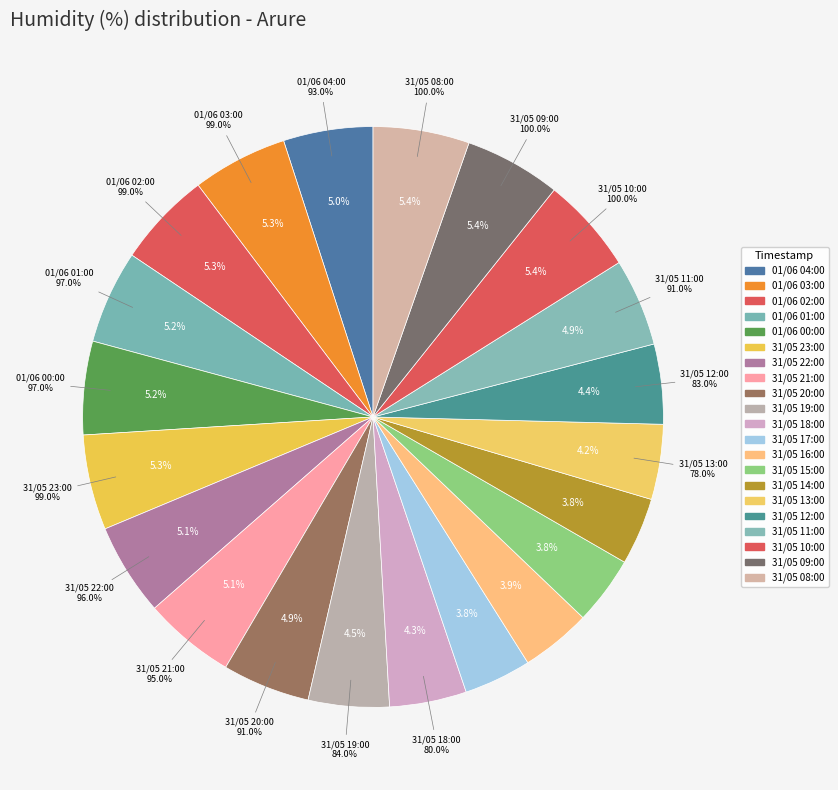

True or false: 31/05 22:00 accounts for 1% of the total.

False